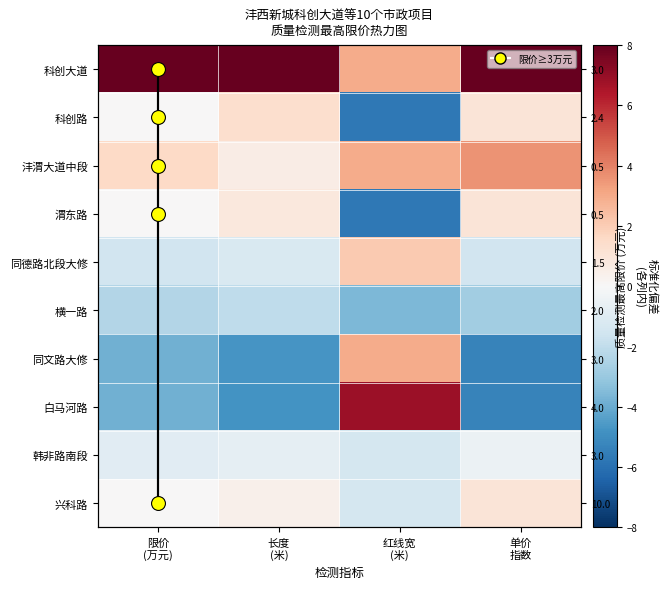

The 兴科路 series shows 0.0 at 限价 (万元). True or false?

False